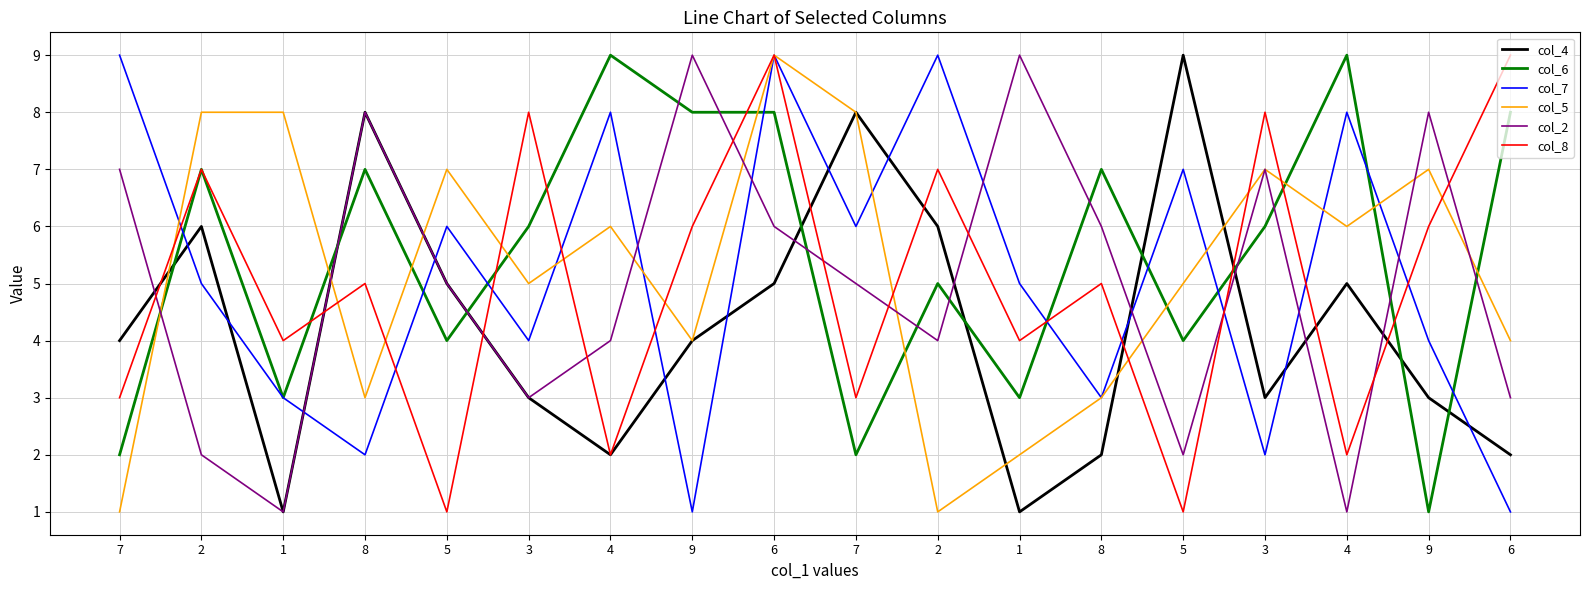

How many lines are shown in the chart?

6